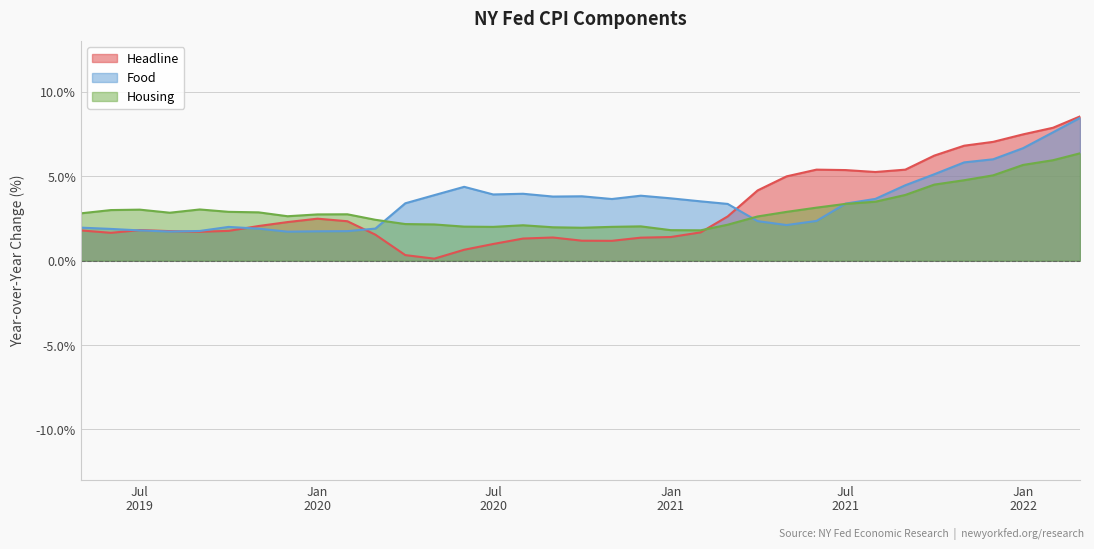

True or false: Food and Headline intersect in this chart.

True